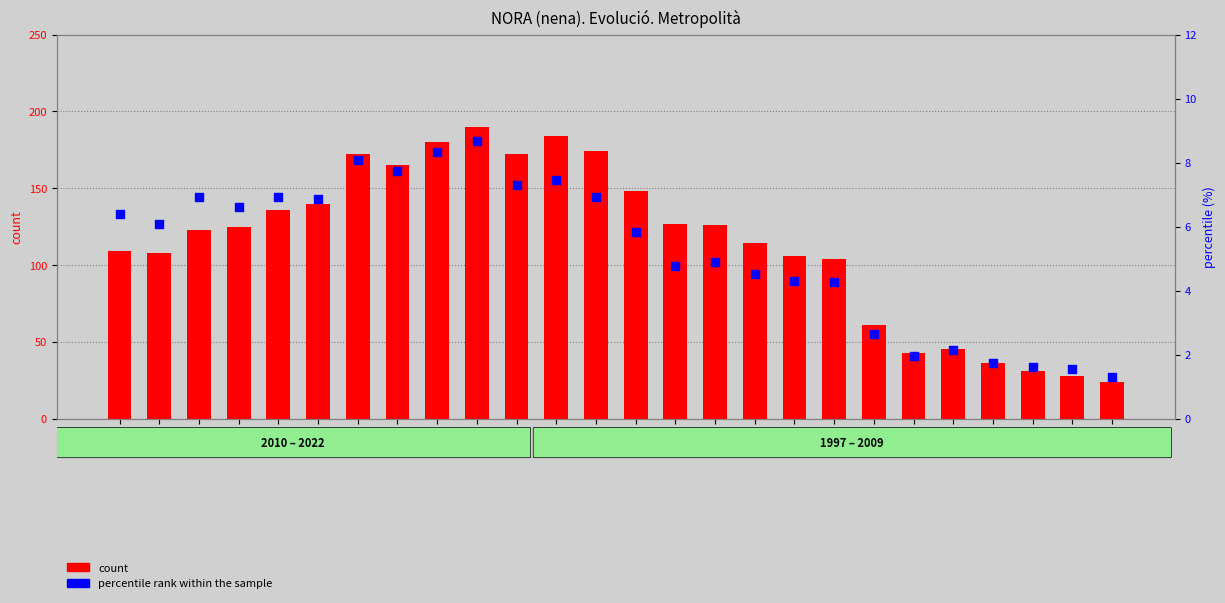

Which series reaches the minimum Y coordinate?

percentile rank within the sample